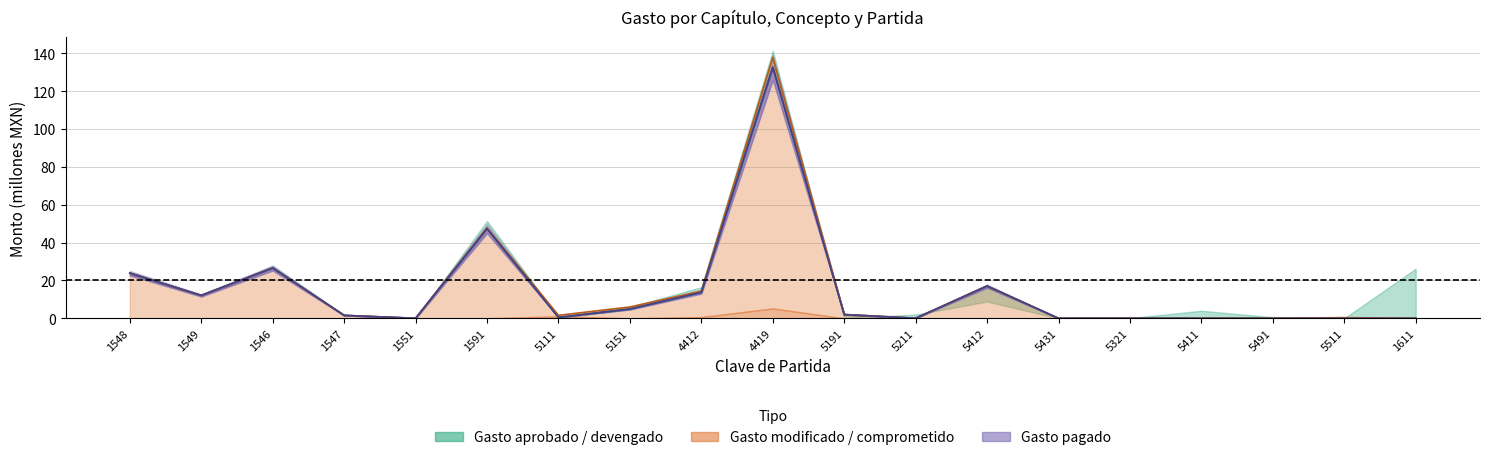

Is the value of Gasto devengado at 5151 greater than the value of Gasto aprobado at 5111?

Yes